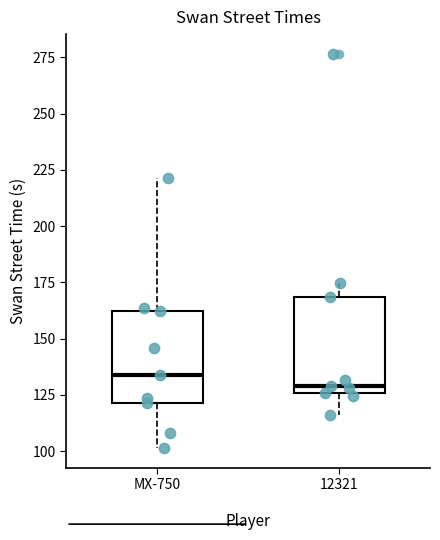

Reading left to right, read every box against the y-axis: the position of its median line, the range the box covers, and the ends of its whiskers. The values are not printed on the chart, so give them approximately, as read against the axis.

MX-750: median 135, box 120 to 160, whiskers 100 to 220
12321: median 130, box 125 to 170, whiskers 115 to 175